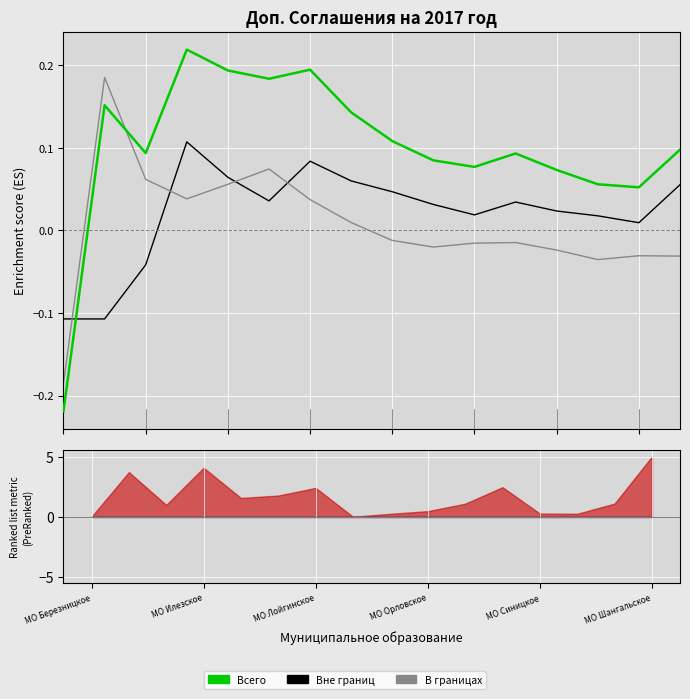

List the series in order of their overall mean, lowest first.

В границах, Вне границ, Всего